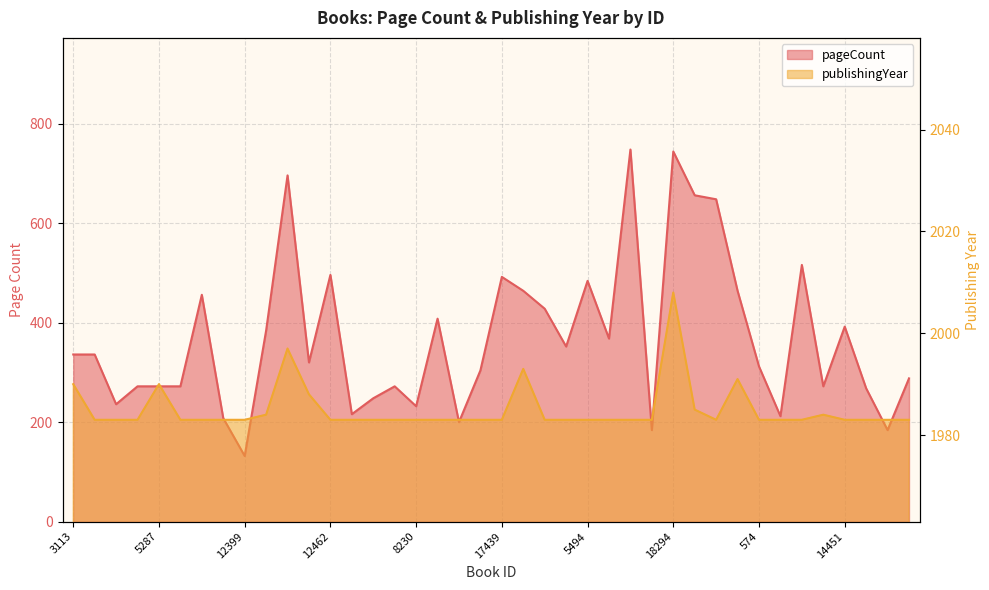

True or false: publishingYear and pageCount cross at least once.

False